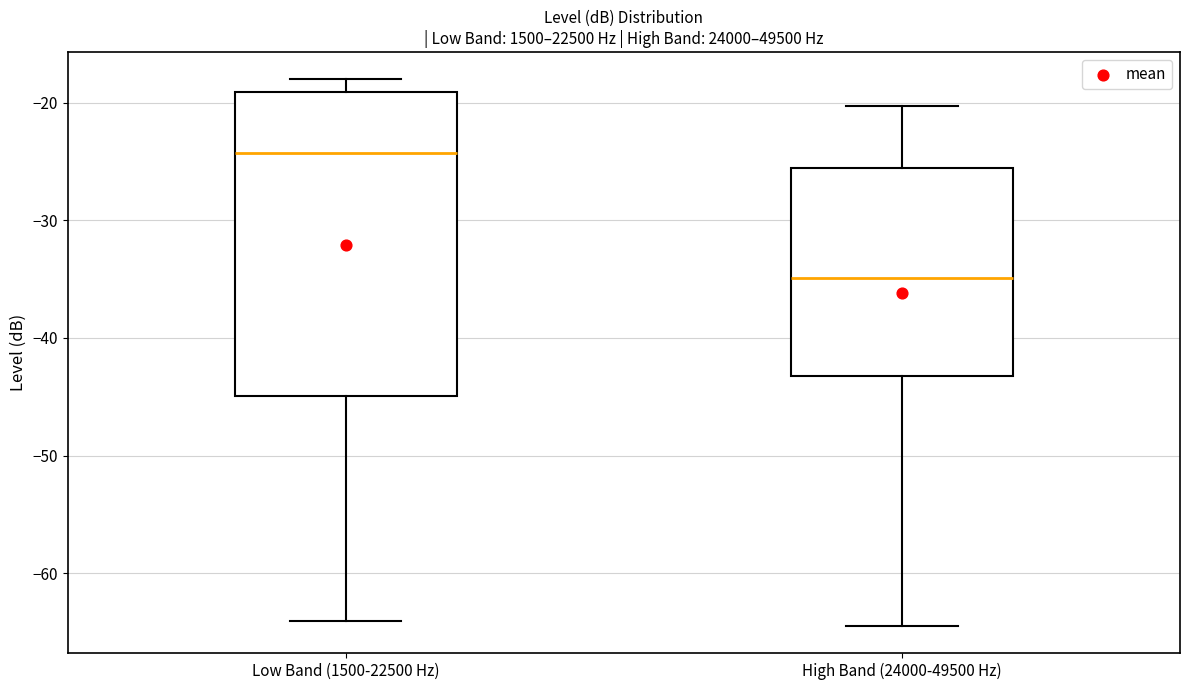

Reading left to right, transcribe this box plot: for each box, give where its median line is, the range the box spans, and where its two whiskers end, as read against the y-axis. The values are not printed on the chart, so give them approximately, as read against the axis.

Low Band (1500-22500 Hz): median -24, box -45 to -19, whiskers -64 to -18
High Band (24000-49500 Hz): median -35, box -43 to -26, whiskers -64 to -20